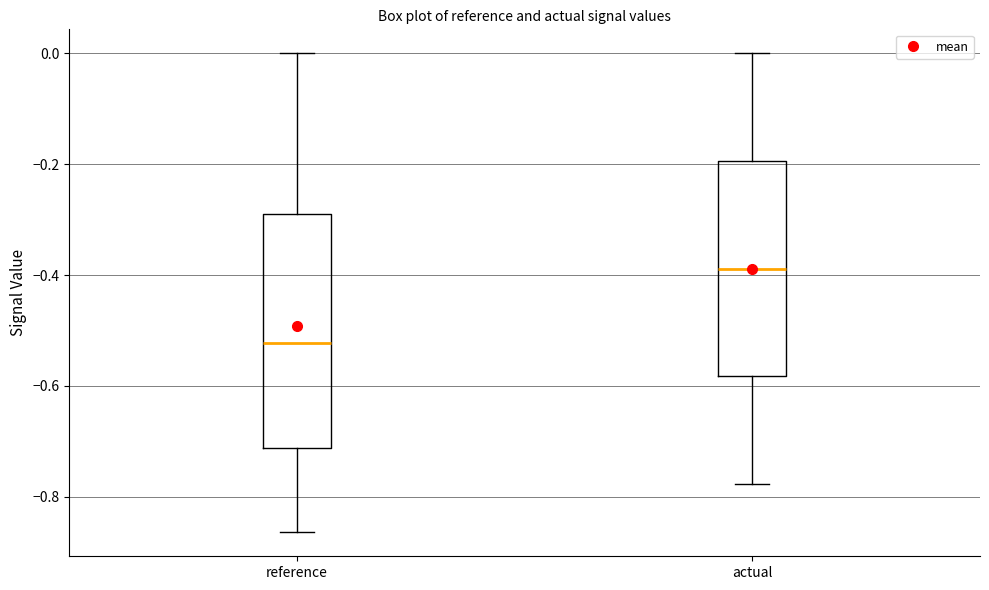

Reading left to right, transcribe this box plot: for each box, give where its median line is, the range the box spans, and where its two whiskers end, as read against the y-axis. The values are not printed on the chart, so give them approximately, as read against the axis.

reference: median -0.52, box -0.72 to -0.28, whiskers -0.86 to 0.00
actual: median -0.38, box -0.58 to -0.20, whiskers -0.78 to 0.00